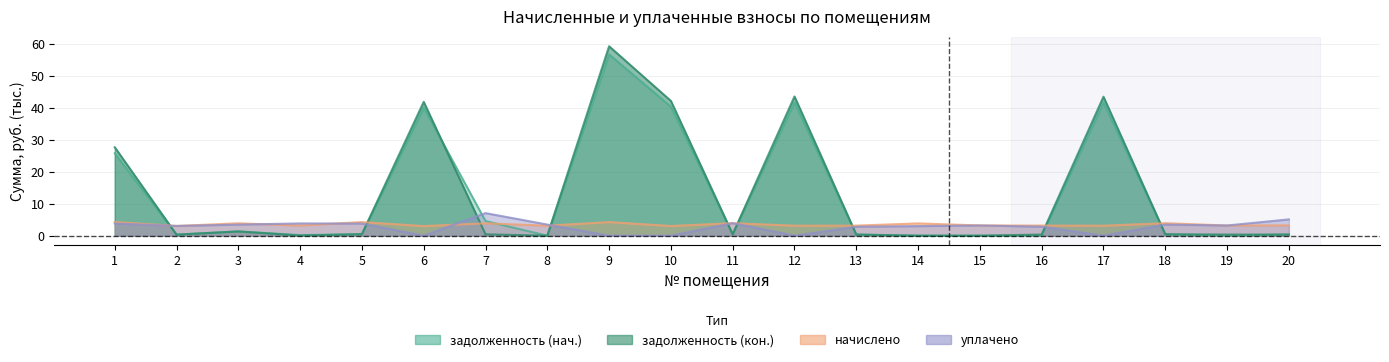

Which label corresponds to the smallest value in the chart?

8